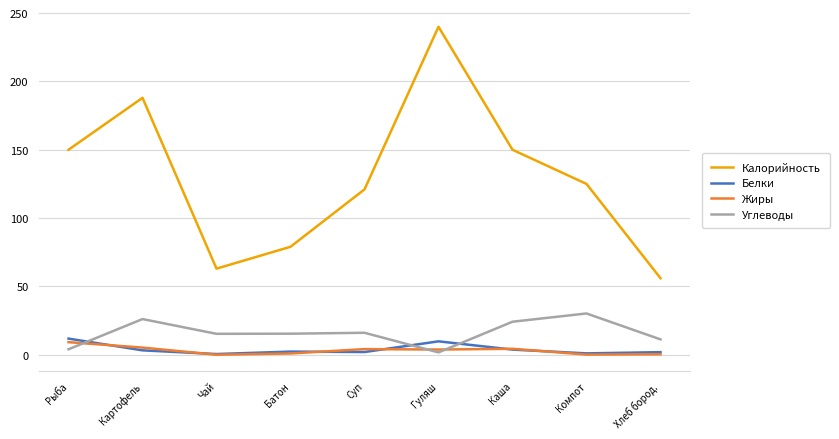

What is the difference between the maximum and minimum values in the Белки series?

11.3